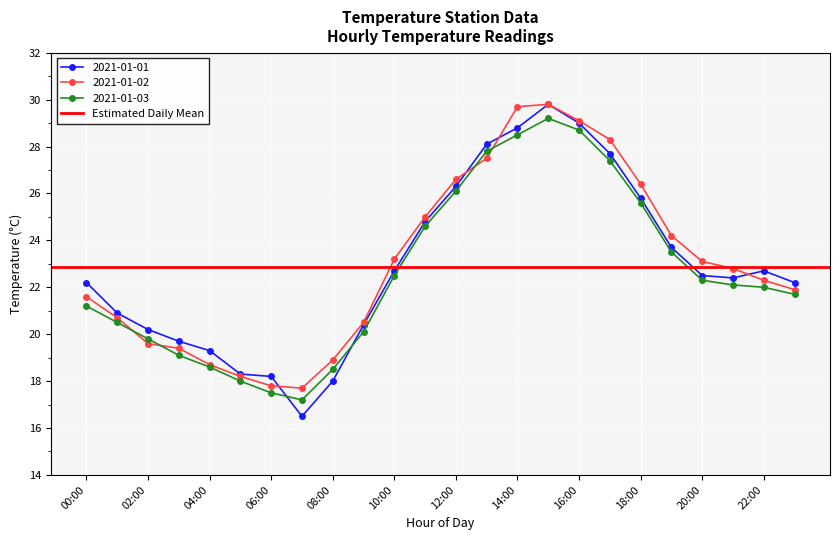

Where is 2021-01-03 nearest to the value 23?

10:00